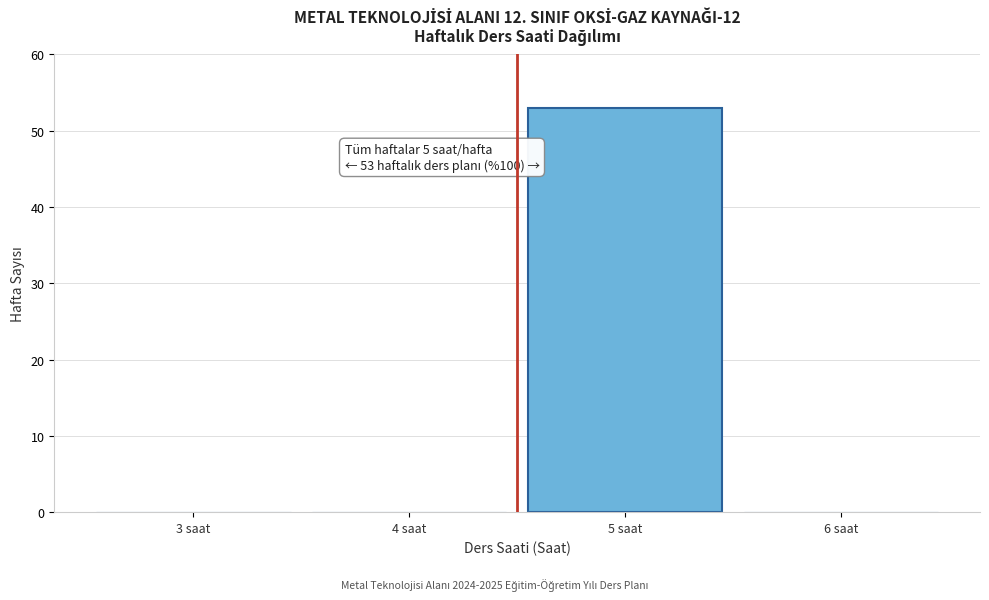

Reading left to right, transcribe all the data shown in this chart.

3 saat=0	4 saat=0	5 saat=53	6 saat=0